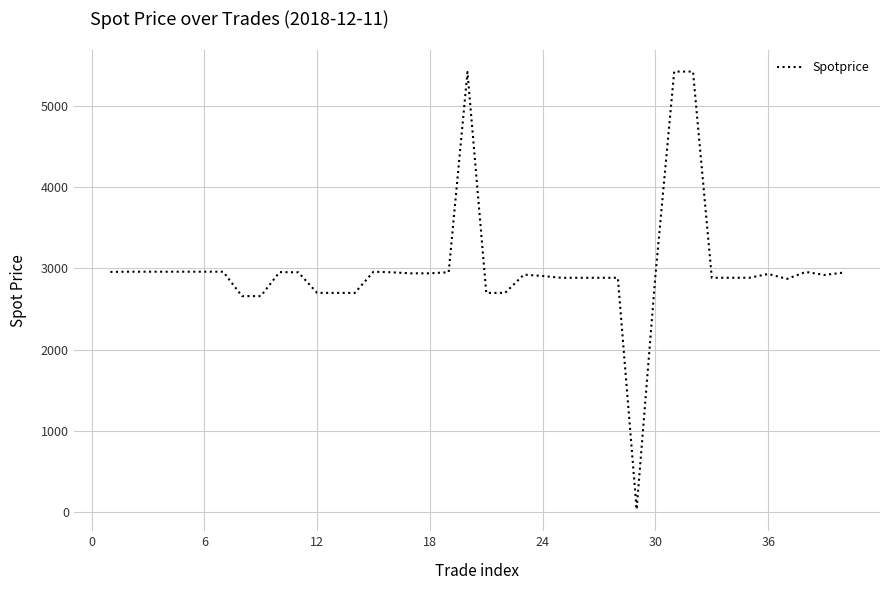

What is the difference between the maximum and minimum values?

5381.5